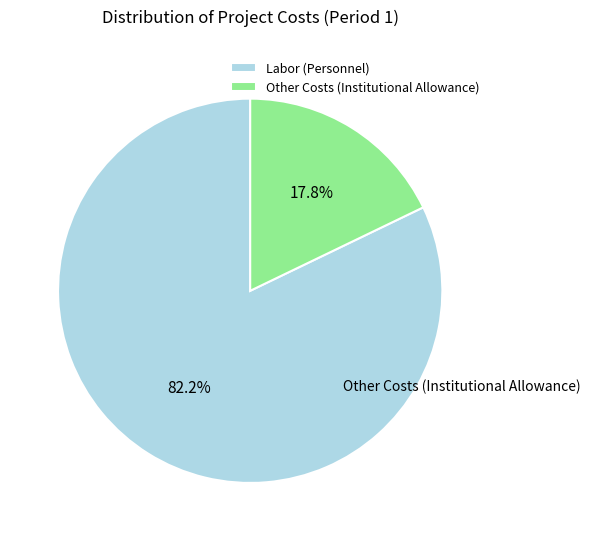

What is the change in value from Labor (Personnel) to Other Costs (Institutional Allowance)?

-42690